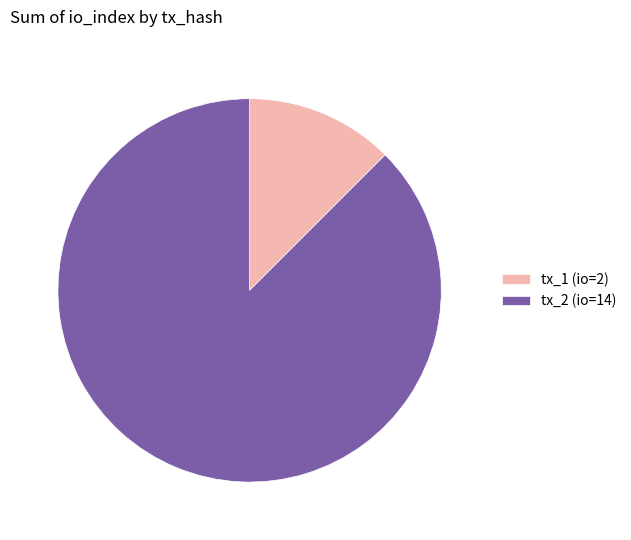

Approximately how many times larger is the value at tx_2 (io=14) compared to tx_1 (io=2)?

7.0